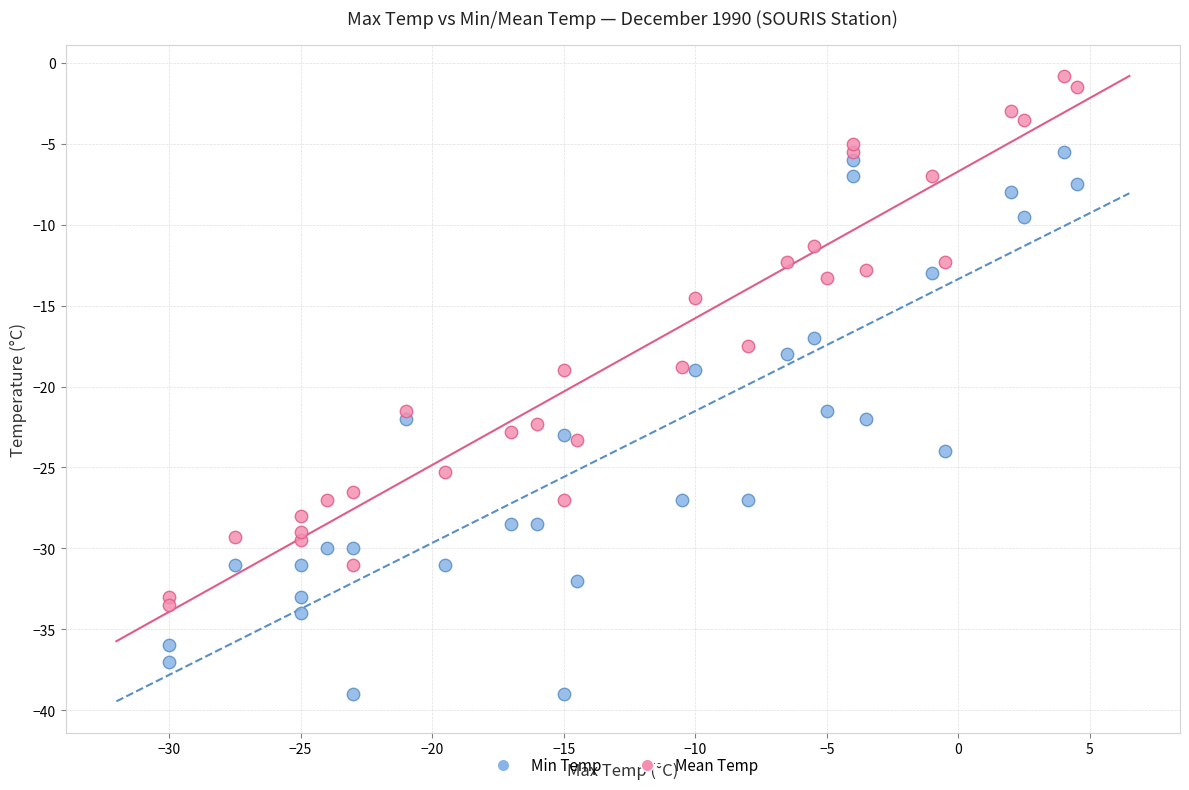

Which series contains the lowest Y value?

Min Temp